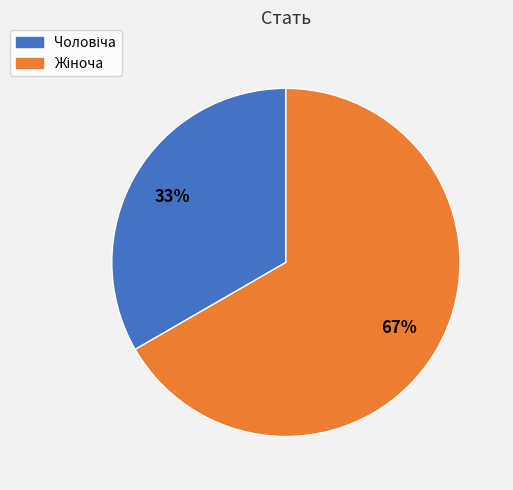

To the nearest percent, what is the average slice percentage?

50%